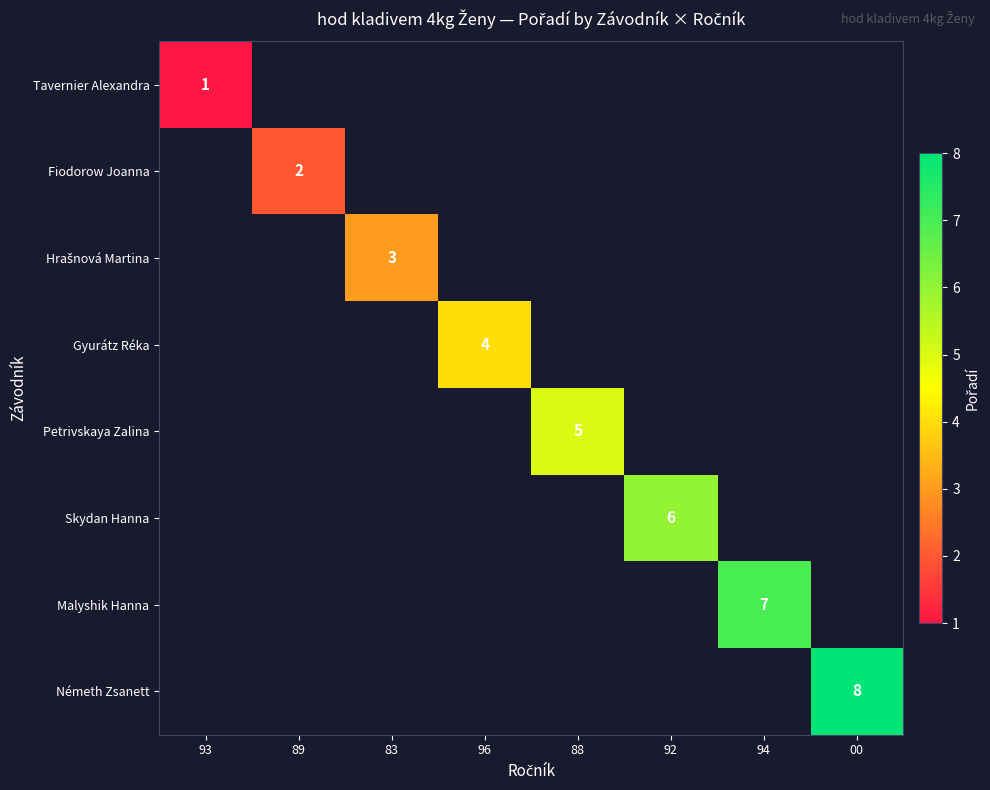

At how many categories does at least one series exceed 7?

1